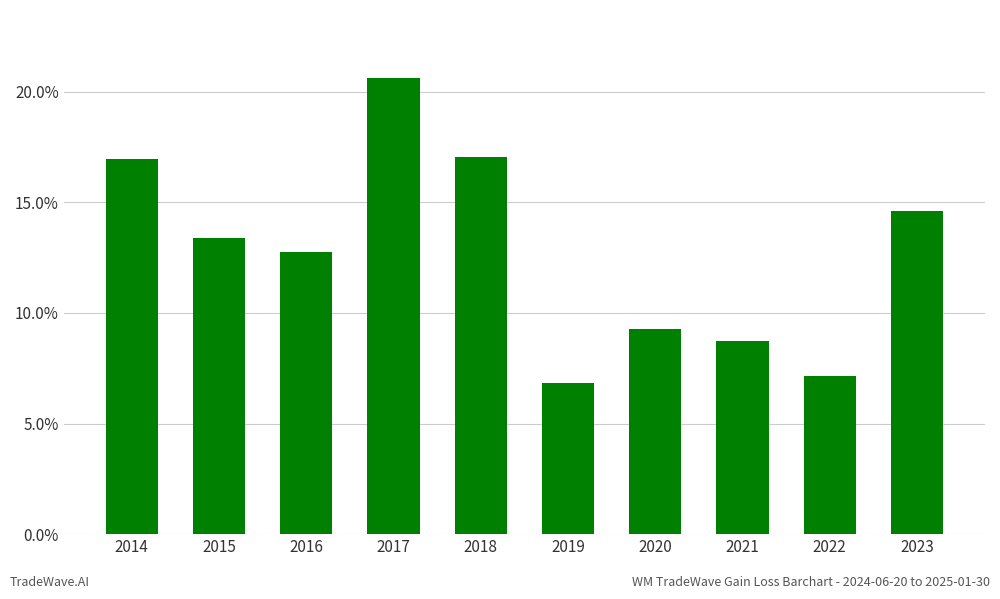

The value at 2018 is 26.3. True or false?

False